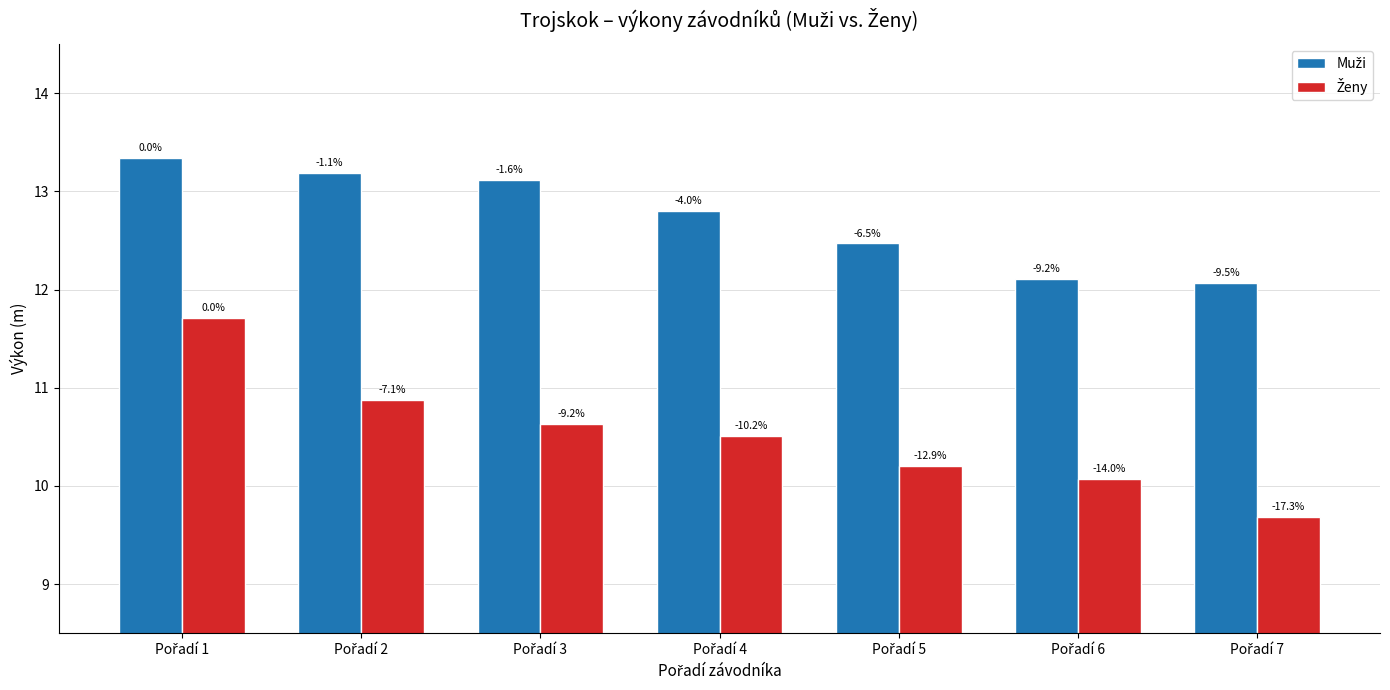

How many bars are there in each group?

2